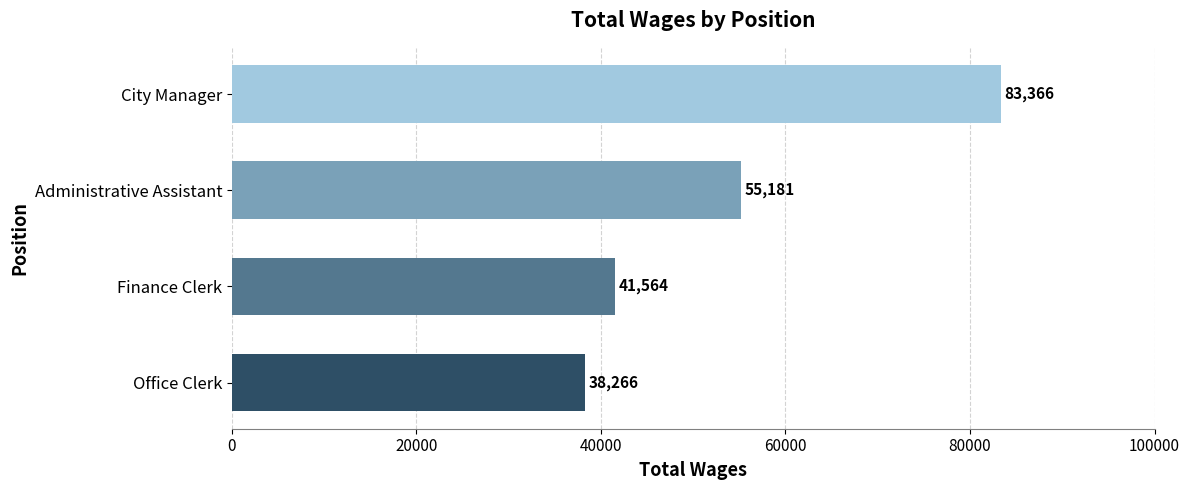

Approximately how many times larger is the value at Administrative Assistant compared to Office Clerk?

1.4